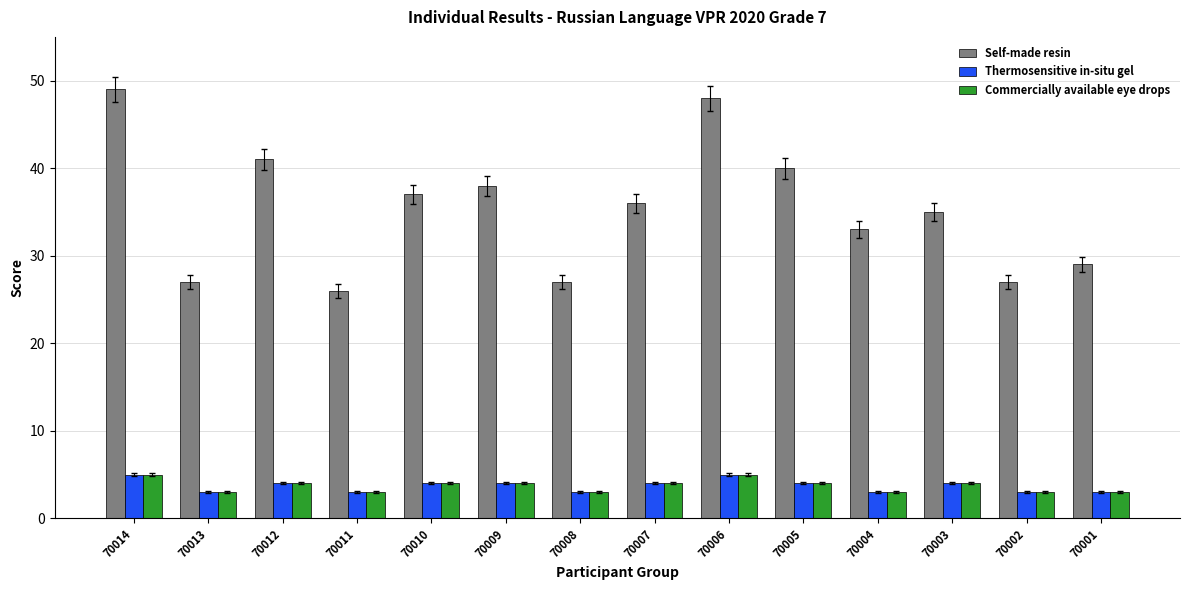

What is the greatest value displayed?

49